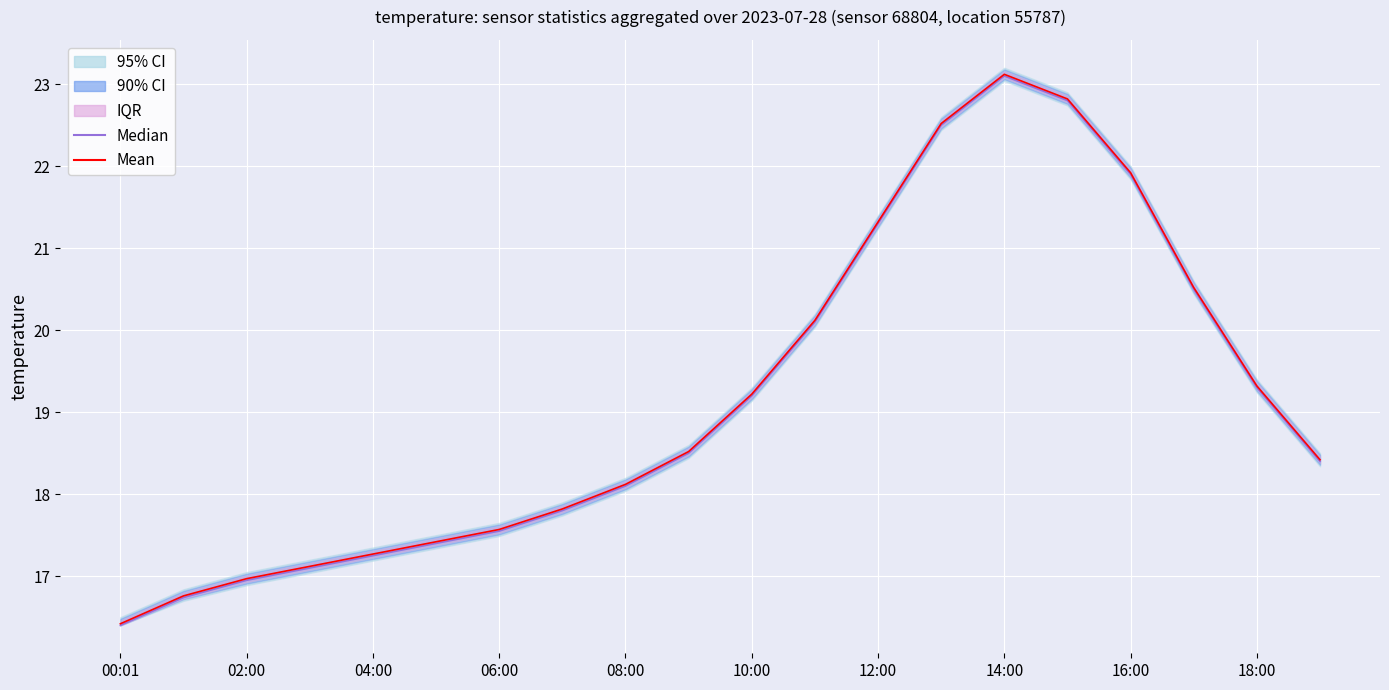

What is the sum of all Median values?

382.9